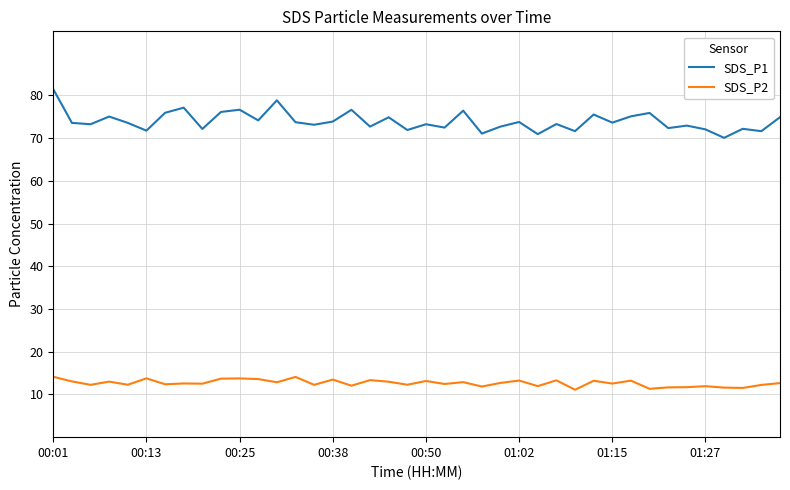

What is the maximum value shown in the chart?

81.5